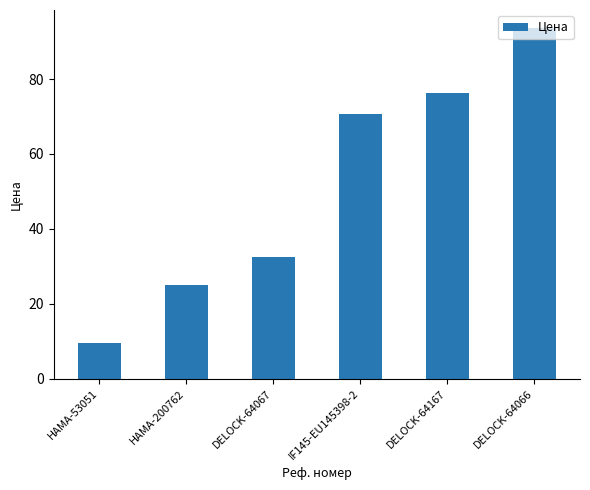

Which label corresponds to the largest value in the chart?

DELOCK-64066